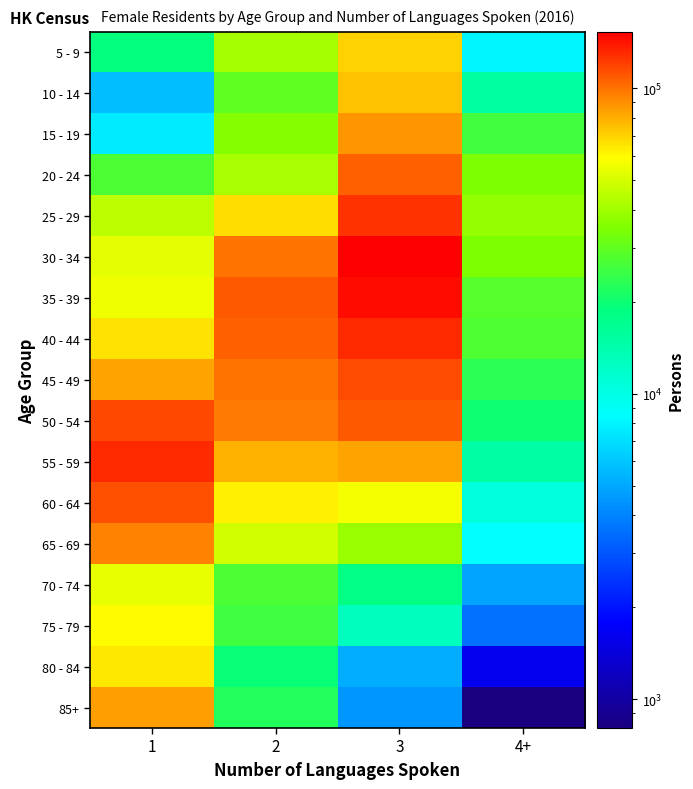

Reading left to right, what are all the values shown in this chart?

5 - 9: 1=19042	2=41011	3=69836	4+=8119
10 - 14: 1=5705	2=29781	3=74087	4+=15318
15 - 19: 1=7541	2=35844	3=87299	4+=25793
20 - 24: 1=27242	2=41216	3=106687	4+=34706
25 - 29: 1=45057	2=67034	3=126734	4+=38198
30 - 34: 1=53573	2=98837	3=152962	4+=34683
35 - 39: 1=55495	2=109159	3=145901	4+=28679
40 - 44: 1=65444	2=106384	3=130993	4+=27339
45 - 49: 1=83039	2=99333	3=115512	4+=23095
50 - 54: 1=116980	2=96474	3=109219	4+=20094
55 - 59: 1=130818	2=78915	3=83244	4+=14865
60 - 64: 1=112528	2=62179	3=56650	4+=10462
65 - 69: 1=93980	2=49147	3=38971	4+=8562
70 - 74: 1=53817	2=27136	3=18267	4+=4850
75 - 79: 1=60066	2=25581	3=12704	4+=3546
80 - 84: 1=64227	2=19306	3=5185	4+=1601
85+: 1=84489	2=22046	3=4486	4+=804